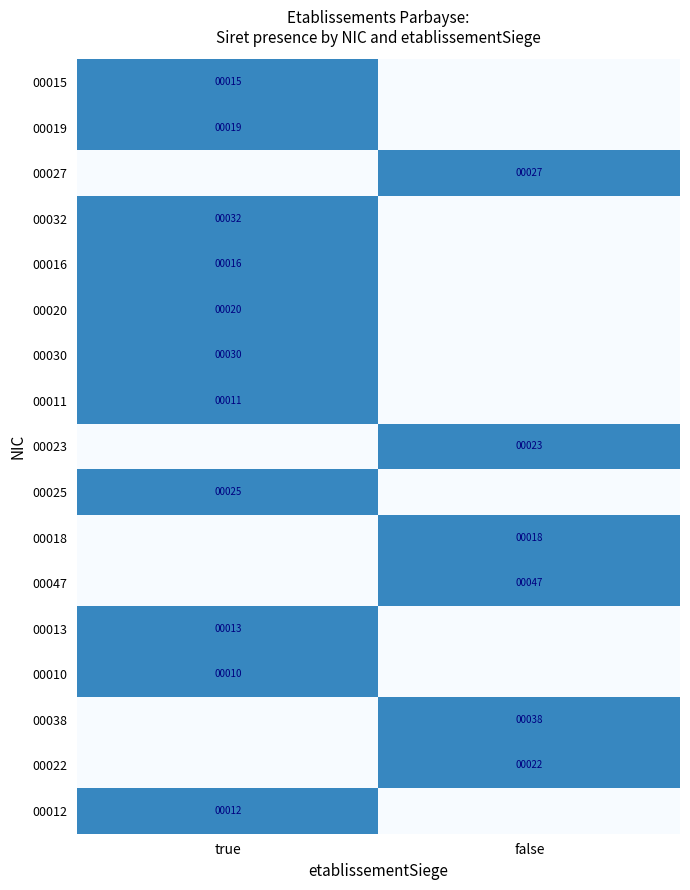

Is the value of 00022 at false greater than the value of 00015 at true?

Yes